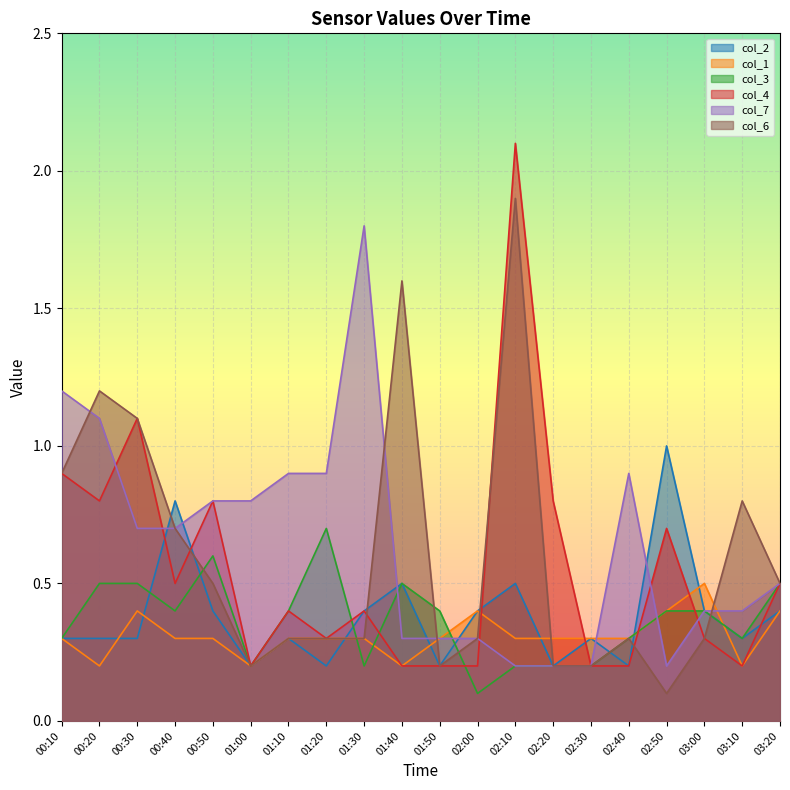

Where is the first local maximum for col_4?

00:30